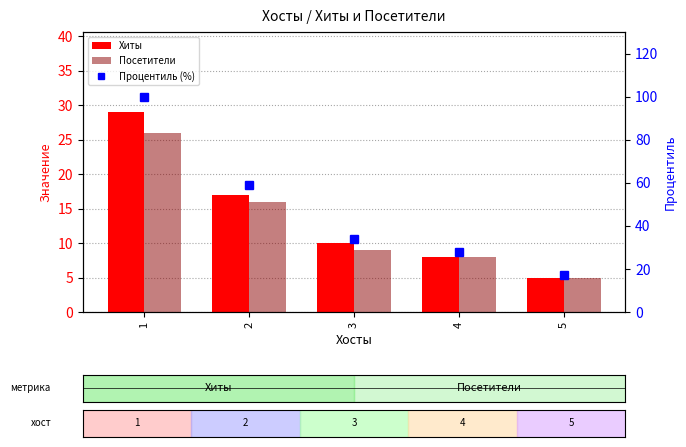

True or false: Посетители has a value of 4 at 4.

False